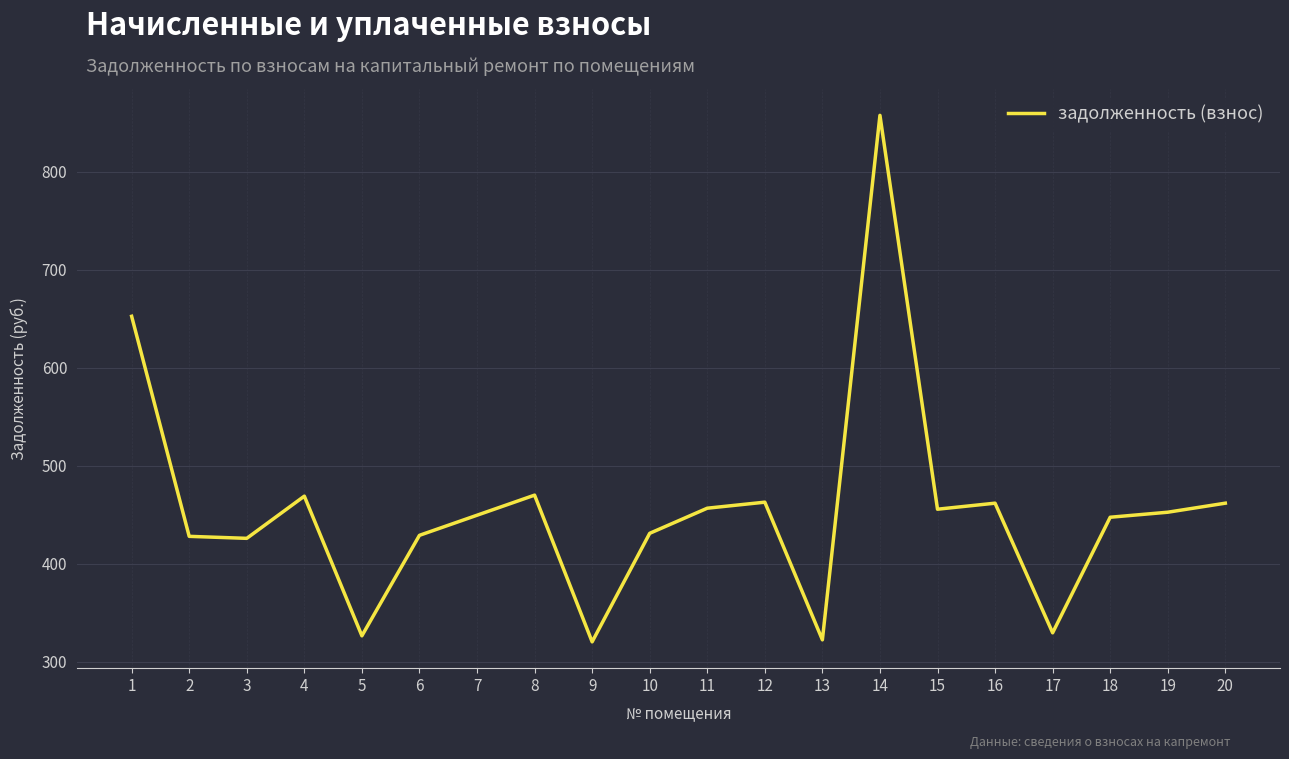

The chart shows a value of 605.6 at 12. True or false?

False